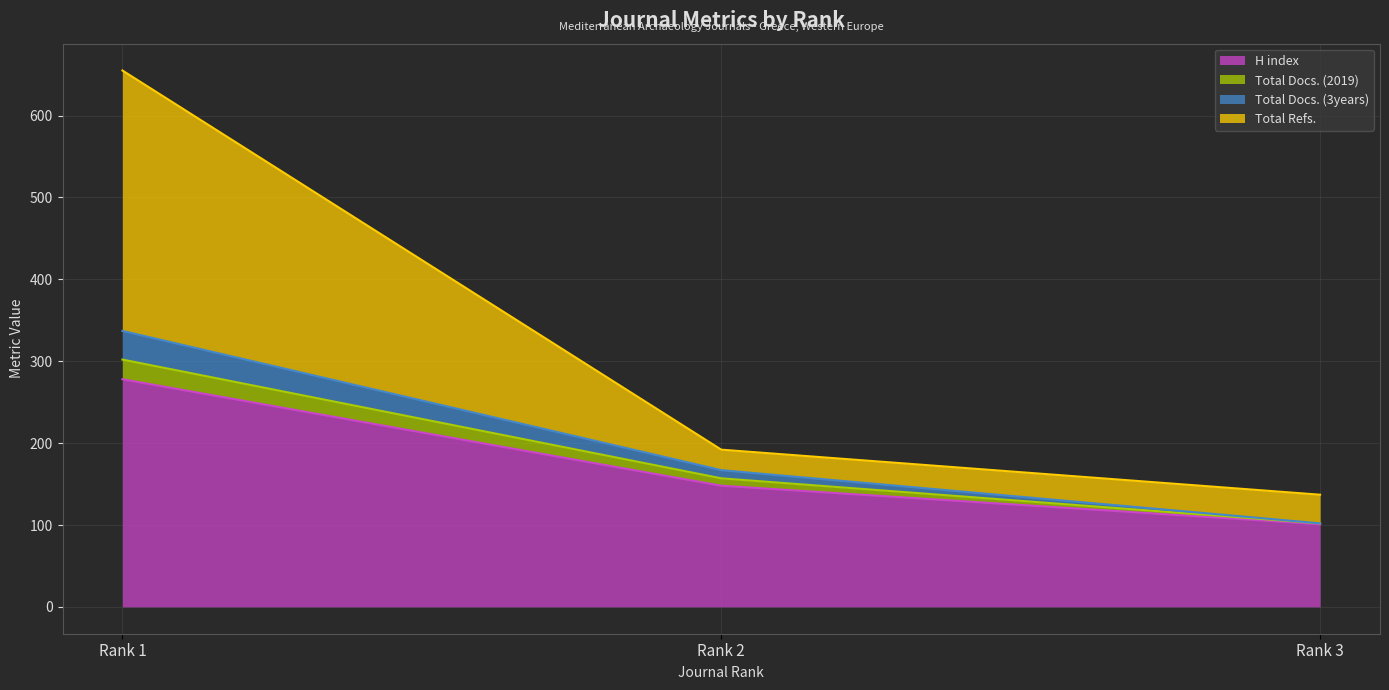

What is the average value of the H index series?

176